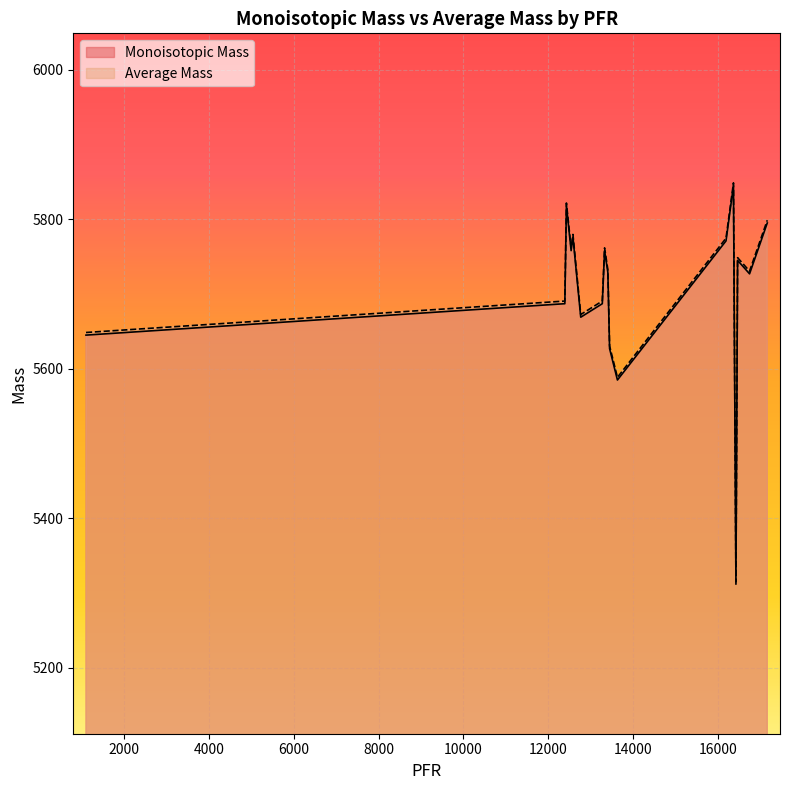

What is the approximate value of Average Mass at 16367?

5848.7